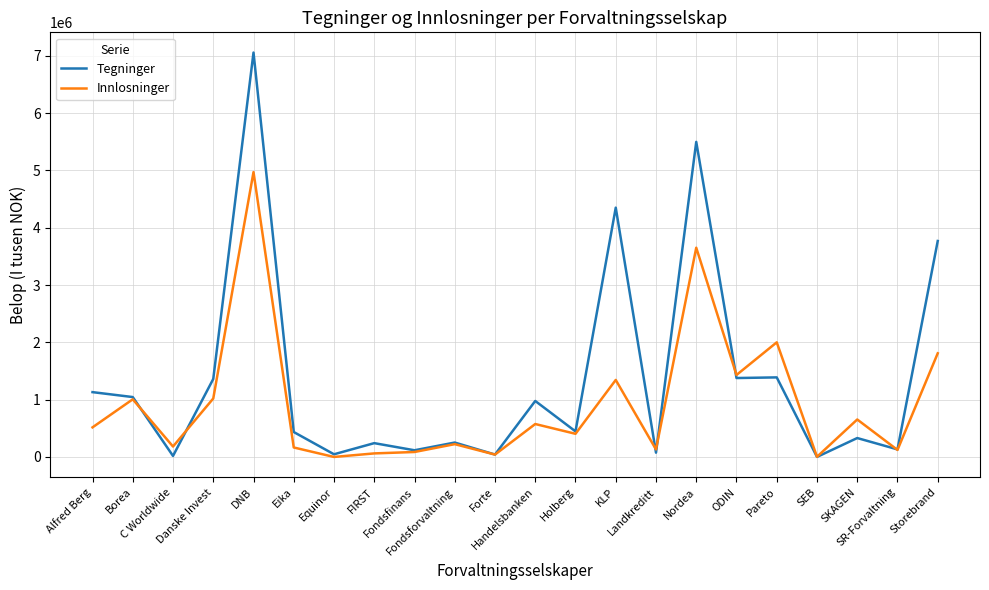

Rank the series by their average value, from highest to lowest.

Tegninger, Innlosninger